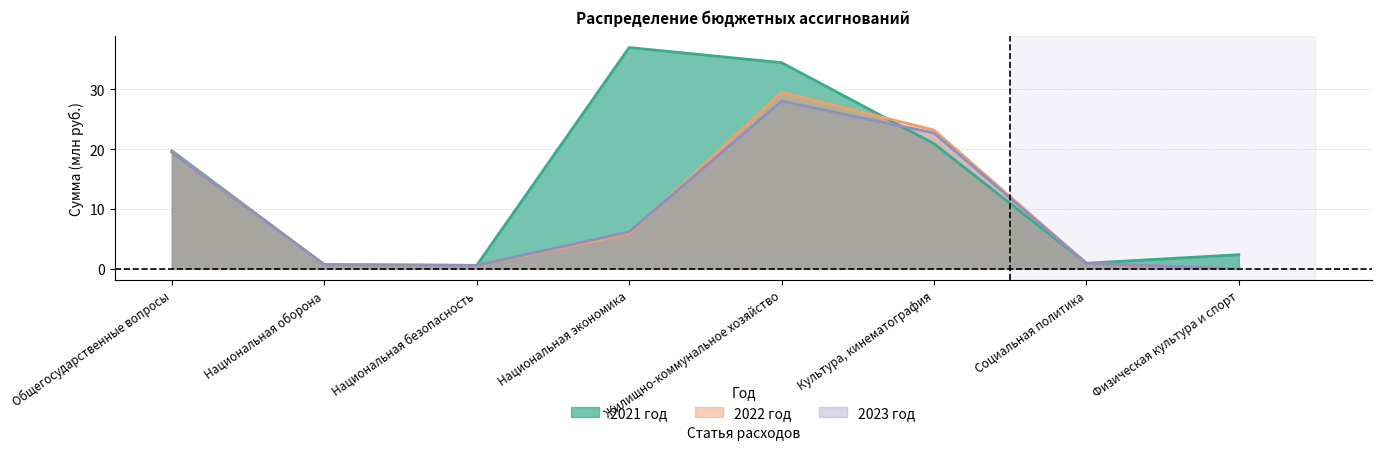

At which category is the sum across all series the highest?

Жилищно-коммунальное хозяйство